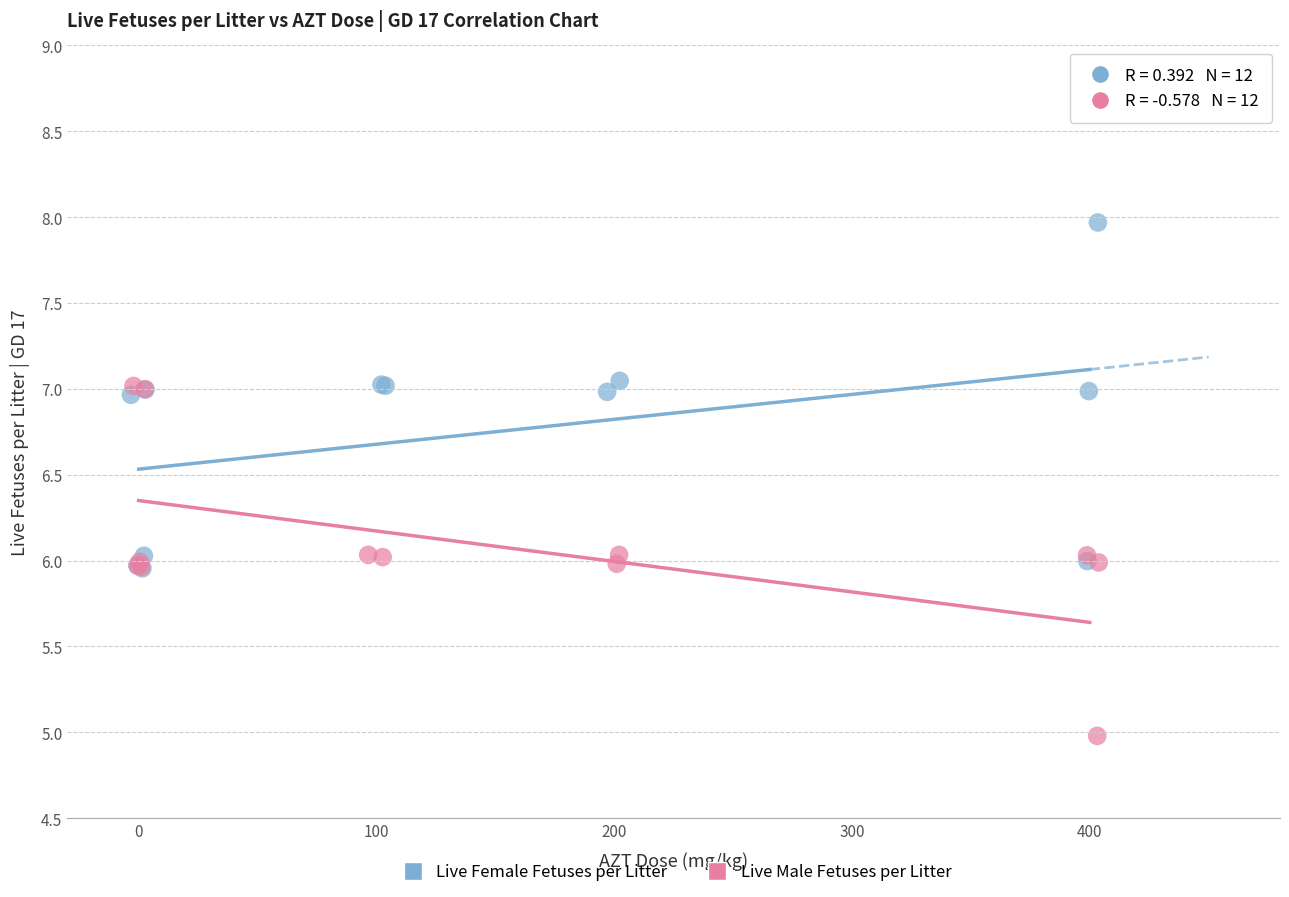

Which series reaches the minimum Y coordinate?

Live Male Fetuses per Litter